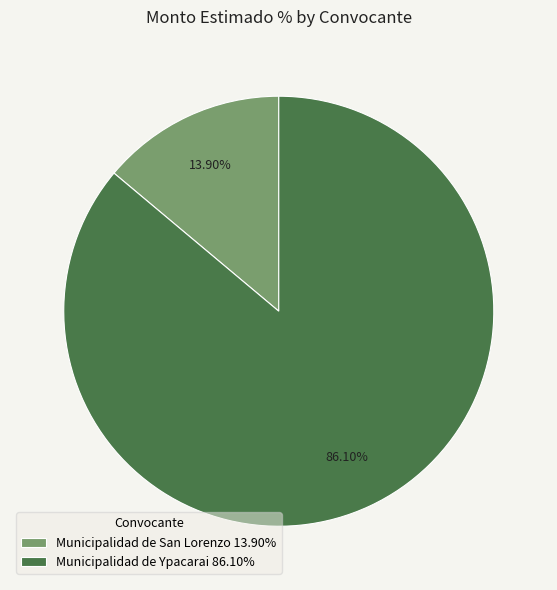

What is the ratio of the value at Municipalidad de San Lorenzo to the value at Municipalidad de Ypacarai?

0.2